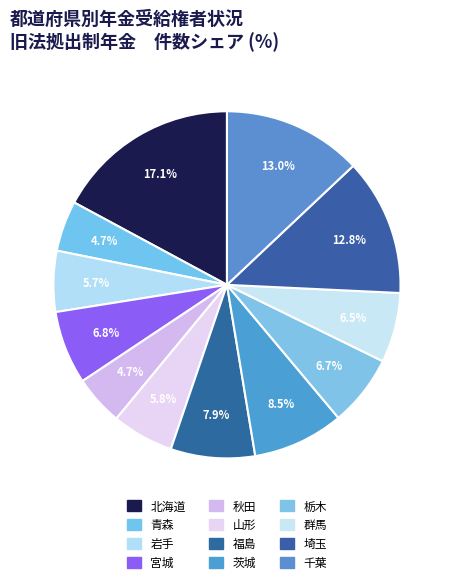

Count the number of slices in the pie.

12